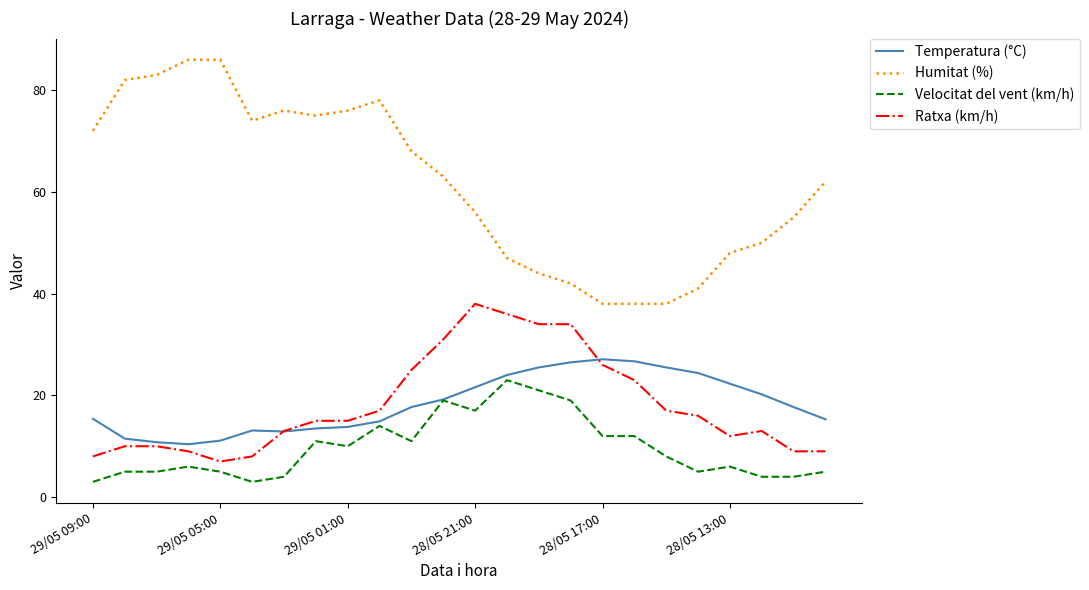

What is the maximum value for Ratxa (km/h)?

38.0